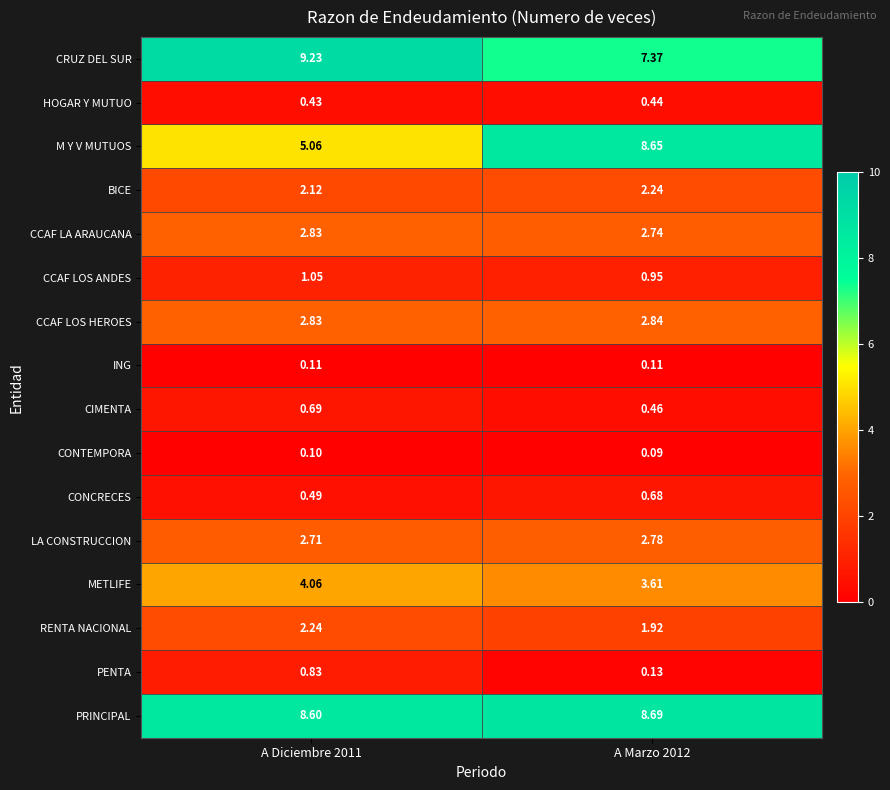

How many data points does each series have?

2